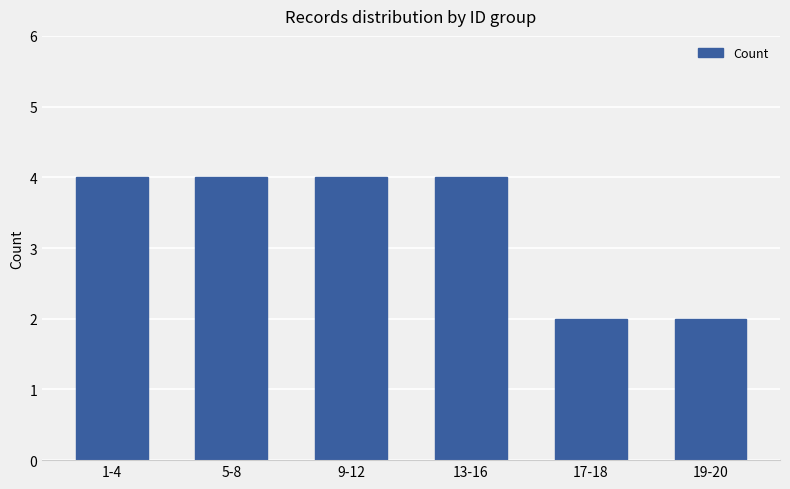

True or false: the data shows 3 at 19-20.

False